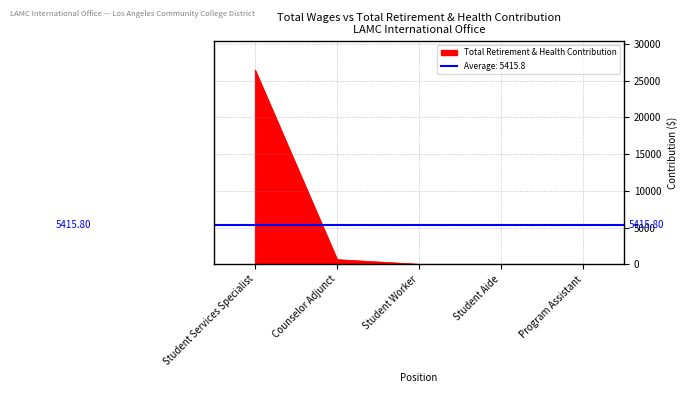

Rank the categories by value from highest to lowest.

Student Services Specialist, Counselor Adjunct, Student Worker, Student Aide, Program Assistant